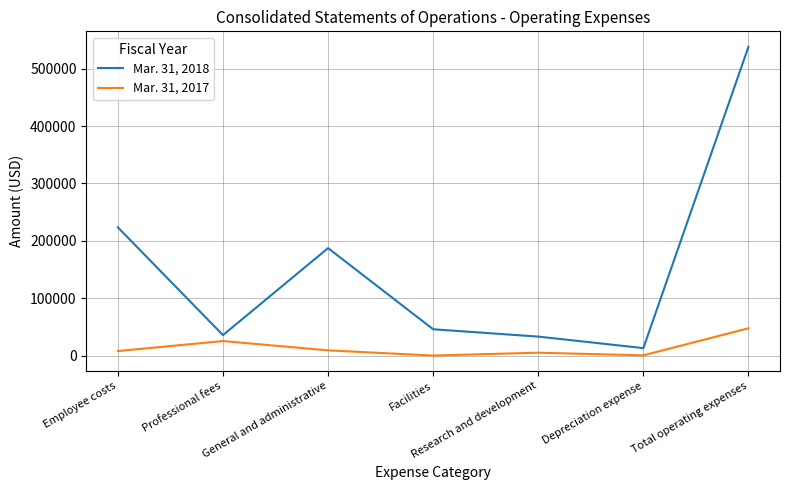

True or false: Mar. 31, 2017 and Mar. 31, 2018 intersect in this chart.

False